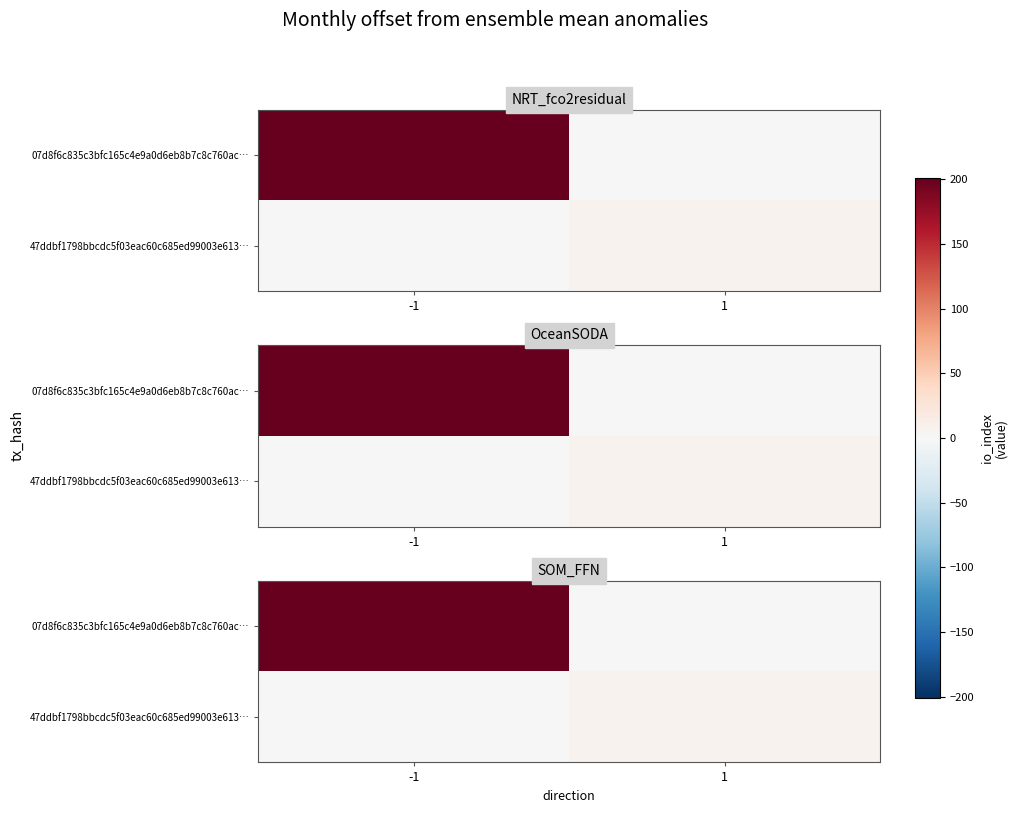

What is the difference between the maximum and minimum values in the 47ddbf1798bbcdc5f03eac60c685ed99003e613… series?

7